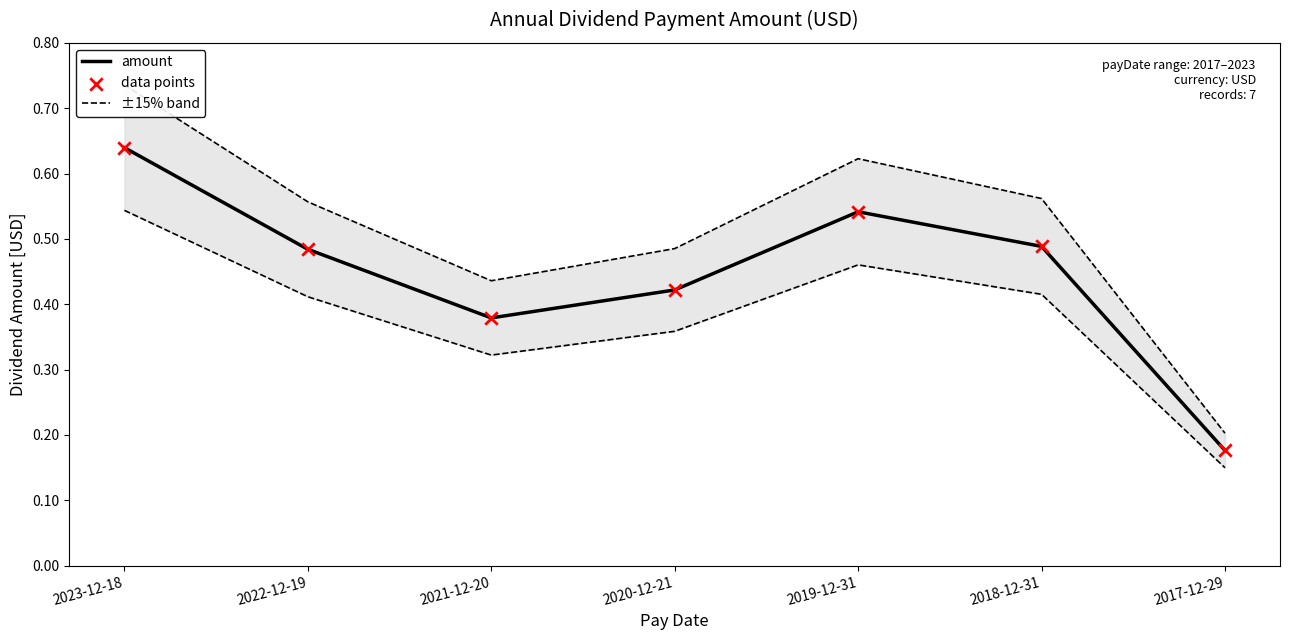

Which series has the largest total across all categories?

±15% band